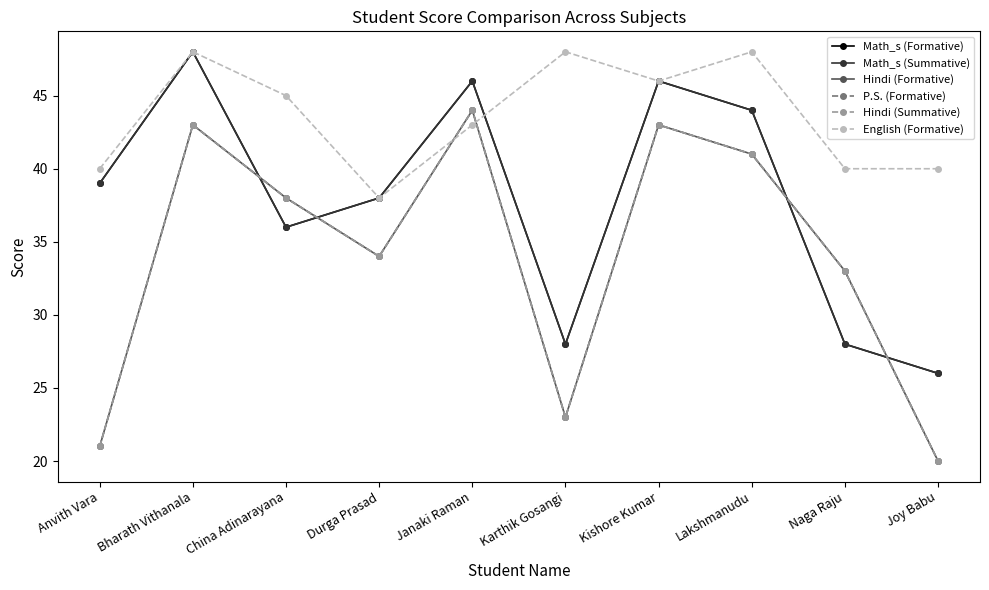

What is the average value of the Hindi (Formative) series?

34